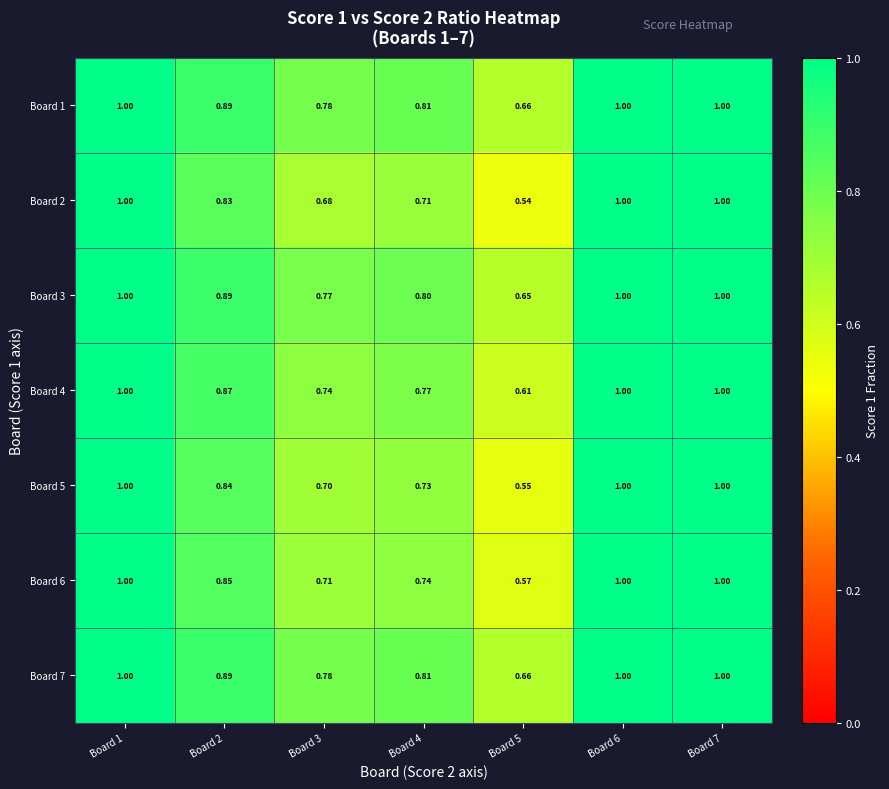

Reading right to left, transcribe all the data shown in this chart.

Board 1: Board 7=1.0	Board 6=1.0	Board 5=0.7	Board 4=0.8	Board 3=0.8	Board 2=0.9	Board 1=1.0
Board 2: Board 7=1.0	Board 6=1.0	Board 5=0.5	Board 4=0.7	Board 3=0.7	Board 2=0.8	Board 1=1.0
Board 3: Board 7=1.0	Board 6=1.0	Board 5=0.7	Board 4=0.8	Board 3=0.8	Board 2=0.9	Board 1=1.0
Board 4: Board 7=1.0	Board 6=1.0	Board 5=0.6	Board 4=0.8	Board 3=0.7	Board 2=0.9	Board 1=1.0
Board 5: Board 7=1.0	Board 6=1.0	Board 5=0.6	Board 4=0.7	Board 3=0.7	Board 2=0.8	Board 1=1.0
Board 6: Board 7=1.0	Board 6=1.0	Board 5=0.6	Board 4=0.7	Board 3=0.7	Board 2=0.8	Board 1=1.0
Board 7: Board 7=1.0	Board 6=1.0	Board 5=0.7	Board 4=0.8	Board 3=0.8	Board 2=0.9	Board 1=1.0